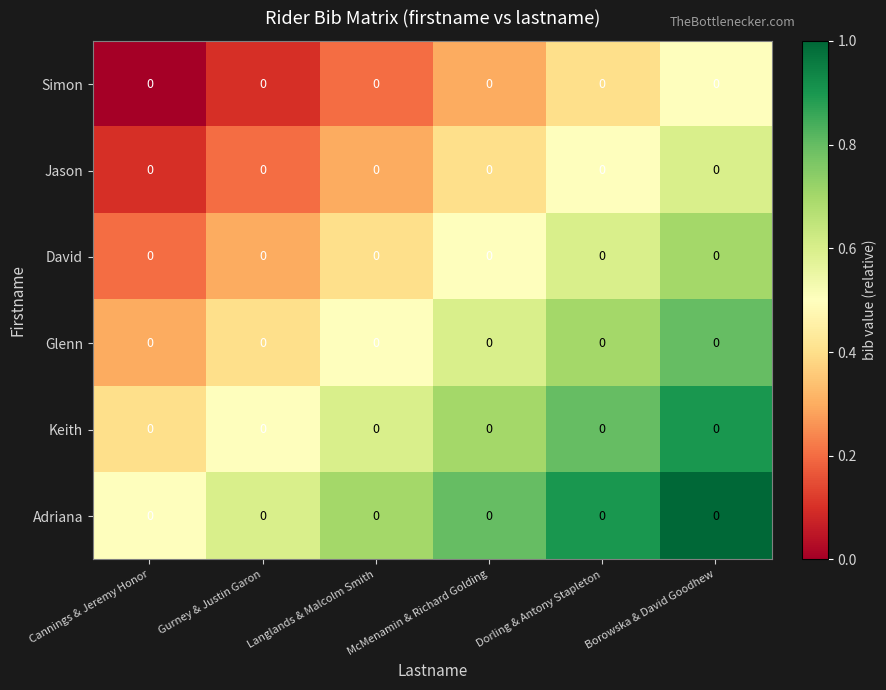

Reading left to right, what are all the values shown in this chart?

Simon: Cannings & Jeremy Honor=0.0	Gurney & Justin Garon=0.0	Langlands & Malcolm Smith=0.0	McMenamin & Richard Golding=0.0	Dorling & Antony Stapleton=0.0	Borowska & David Goodhew=0.0
Jason: Cannings & Jeremy Honor=0.0	Gurney & Justin Garon=0.0	Langlands & Malcolm Smith=0.0	McMenamin & Richard Golding=0.0	Dorling & Antony Stapleton=0.0	Borowska & David Goodhew=0.0
David: Cannings & Jeremy Honor=0.0	Gurney & Justin Garon=0.0	Langlands & Malcolm Smith=0.0	McMenamin & Richard Golding=0.0	Dorling & Antony Stapleton=0.0	Borowska & David Goodhew=0.0
Glenn: Cannings & Jeremy Honor=0.0	Gurney & Justin Garon=0.0	Langlands & Malcolm Smith=0.0	McMenamin & Richard Golding=0.0	Dorling & Antony Stapleton=0.0	Borowska & David Goodhew=0.0
Keith: Cannings & Jeremy Honor=0.0	Gurney & Justin Garon=0.0	Langlands & Malcolm Smith=0.0	McMenamin & Richard Golding=0.0	Dorling & Antony Stapleton=0.0	Borowska & David Goodhew=0.0
Adriana: Cannings & Jeremy Honor=0.0	Gurney & Justin Garon=0.0	Langlands & Malcolm Smith=0.0	McMenamin & Richard Golding=0.0	Dorling & Antony Stapleton=0.0	Borowska & David Goodhew=0.0